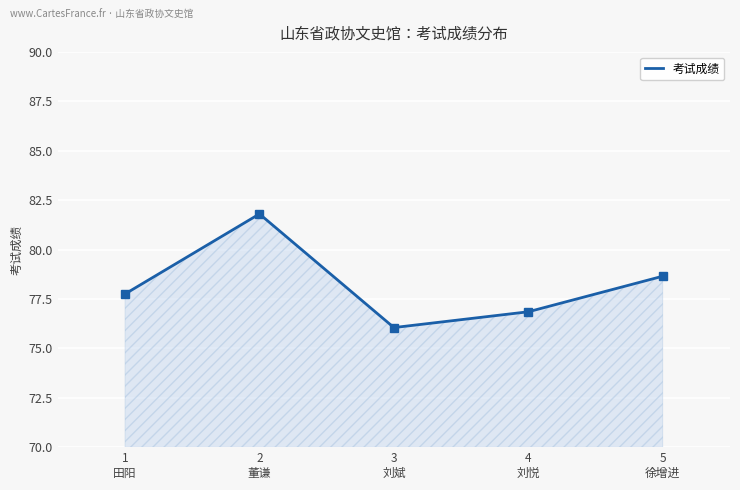

What is the maximum value shown in the chart?

81.8